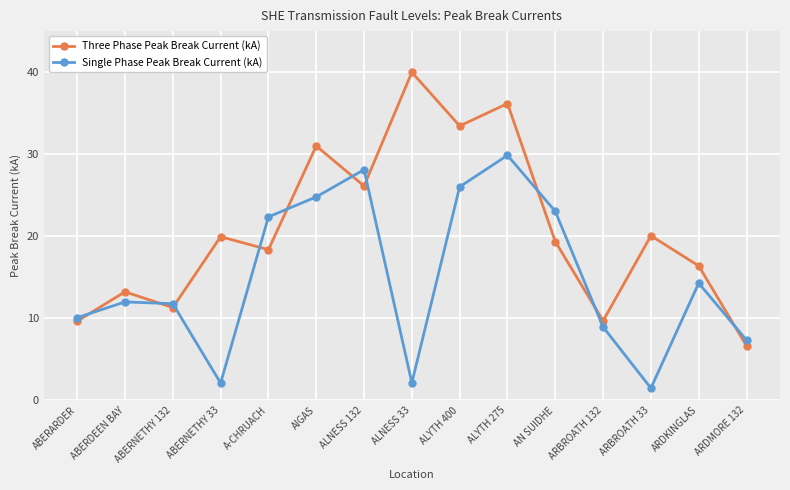

List the series in order of their overall mean, highest first.

Three Phase Peak Break Current (kA), Single Phase Peak Break Current (kA)